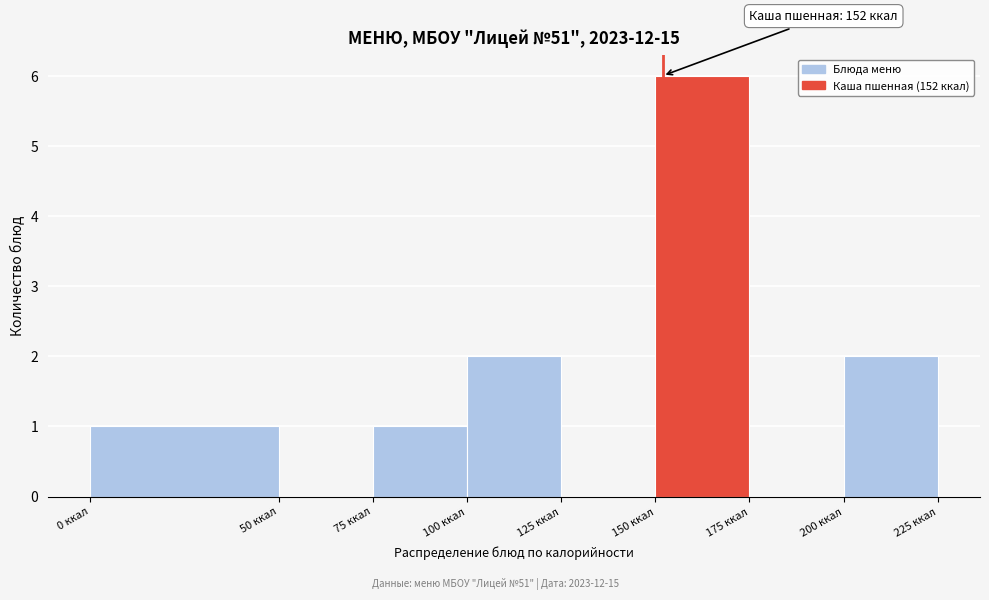

Which range on the x-axis has the tallest bar?

150 to 175